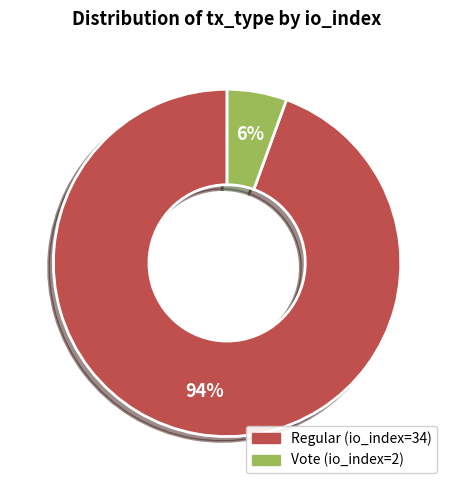

Which category has the biggest portion of the pie?

Regular (io_index=34)